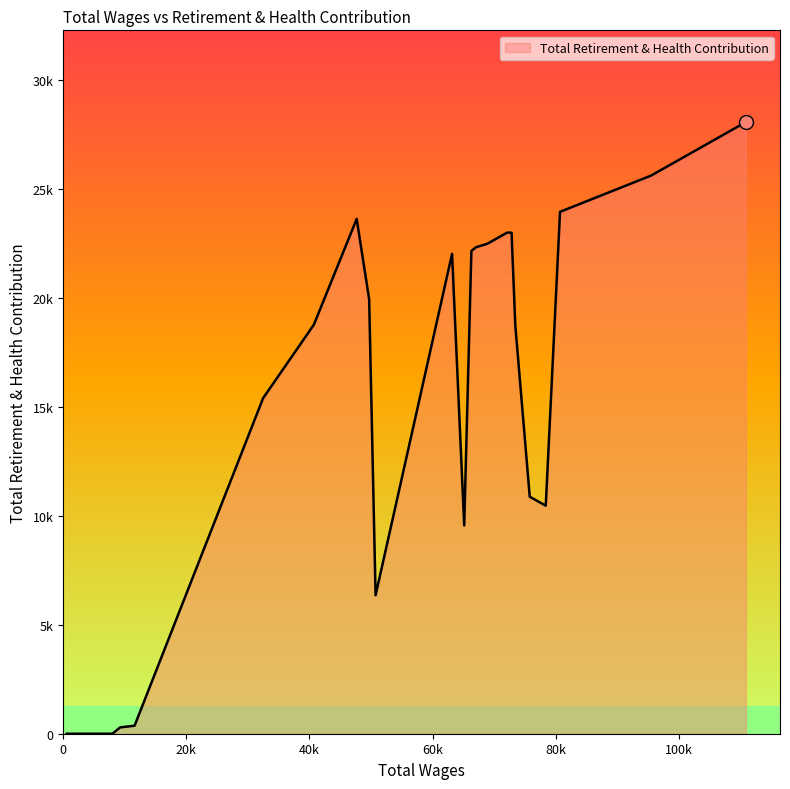

What is the label of the 15th point from the right?

50739.0